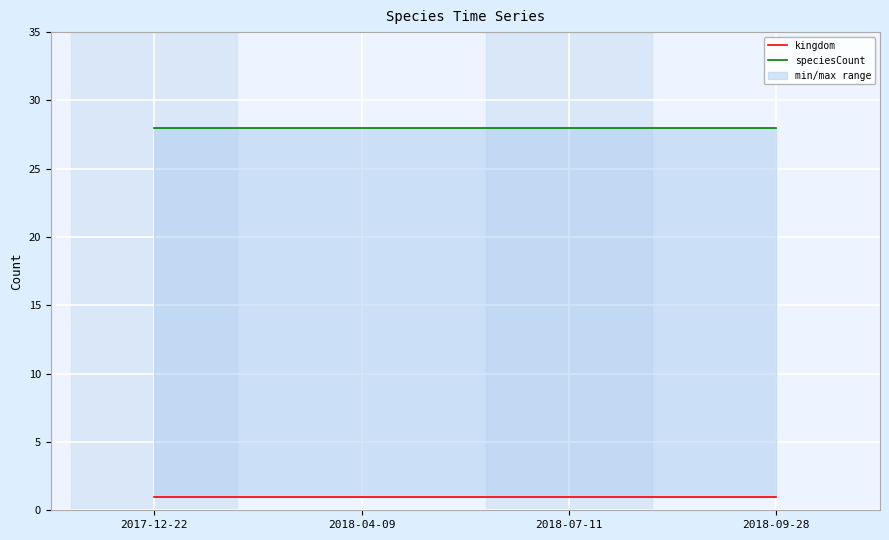

True or false: speciesCount has more than 1 interior local peaks.

False